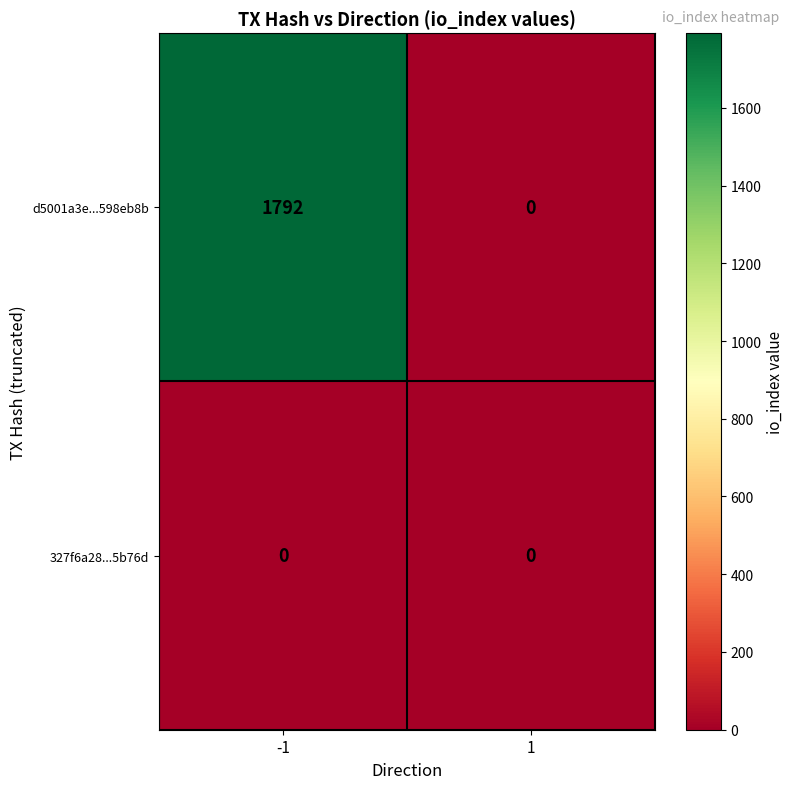

What is the total value across all series at -1?

1792